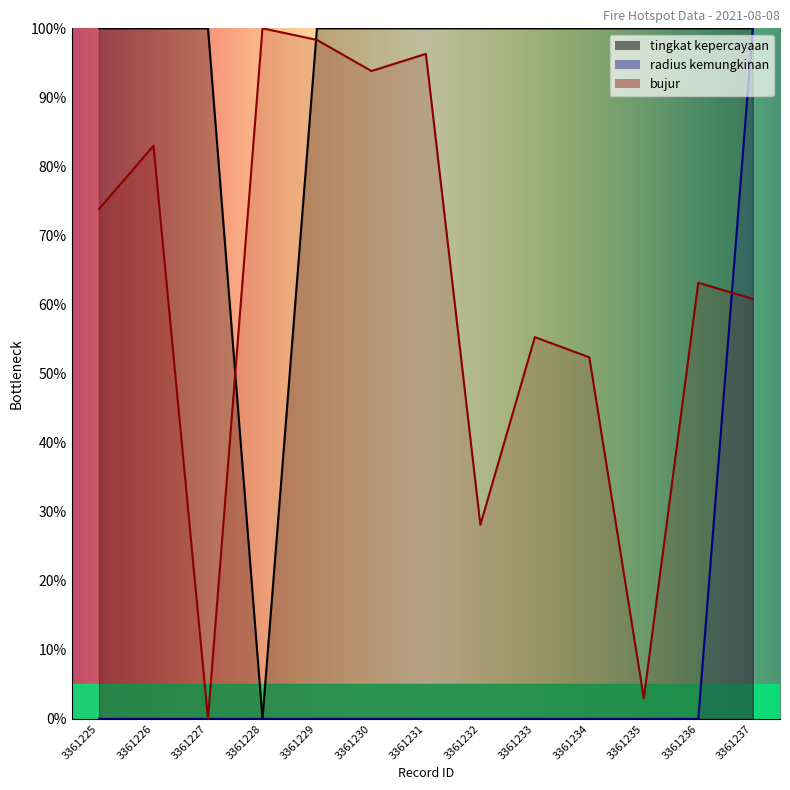

True or false: radius kemungkinan has more than 2 points higher than both neighbors.

False